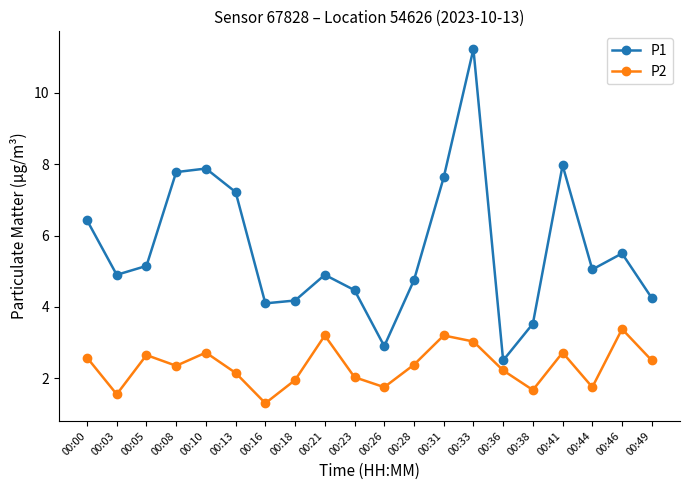

How many lines are shown in the chart?

2